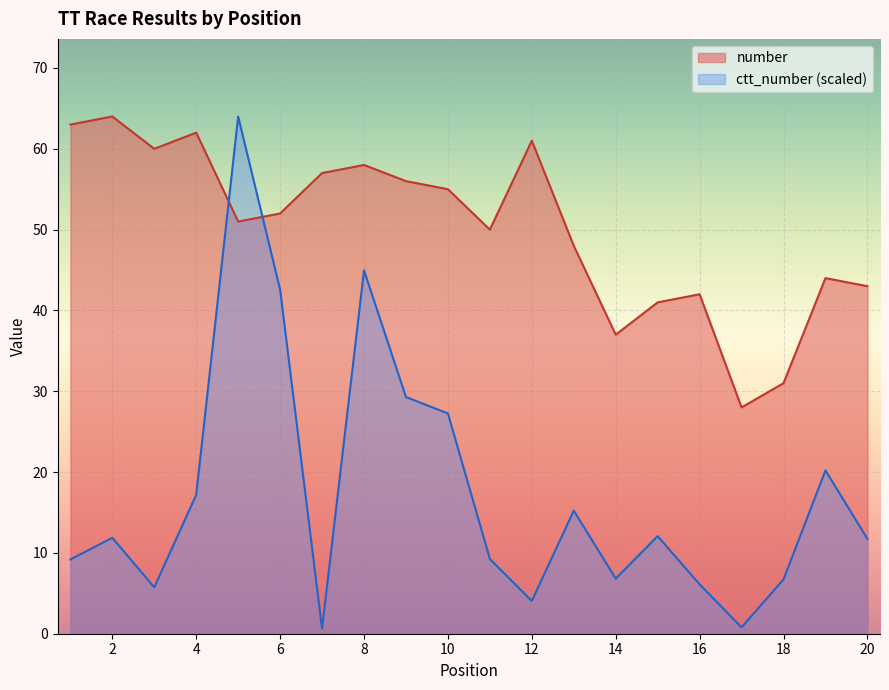

Where do ctt_number and number first cross each other?

4 and 5